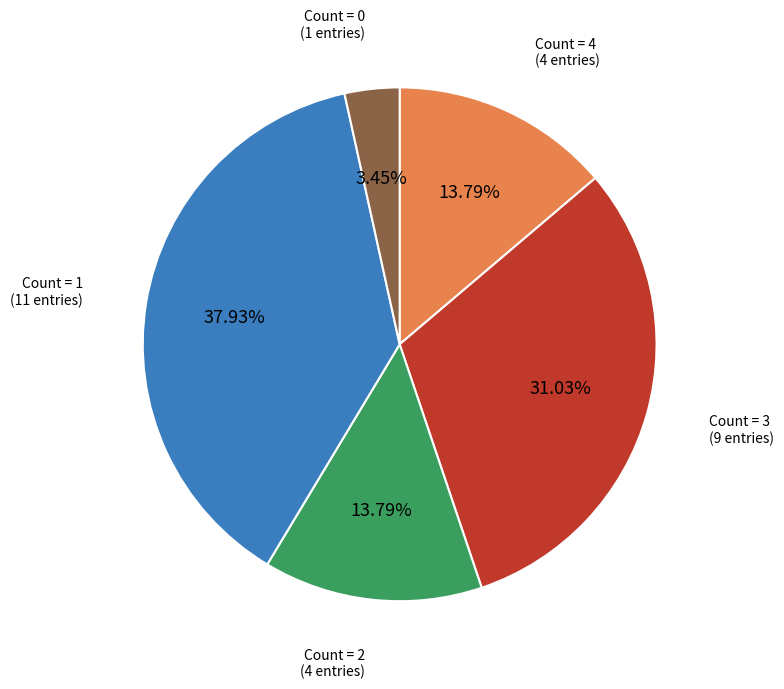

Which category has the biggest portion of the pie?

Count = 1 (11 entries)